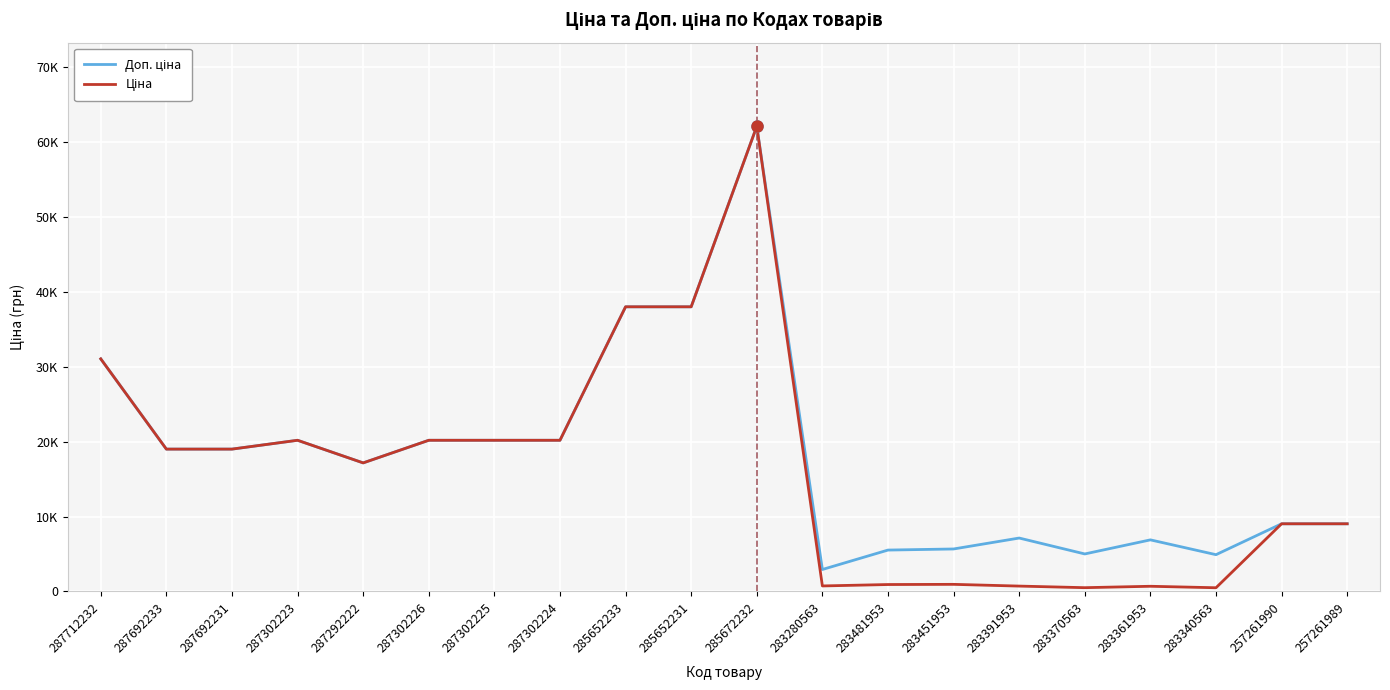

Is it true that Доп. ціна equals 6885.5 at 283361953?

True